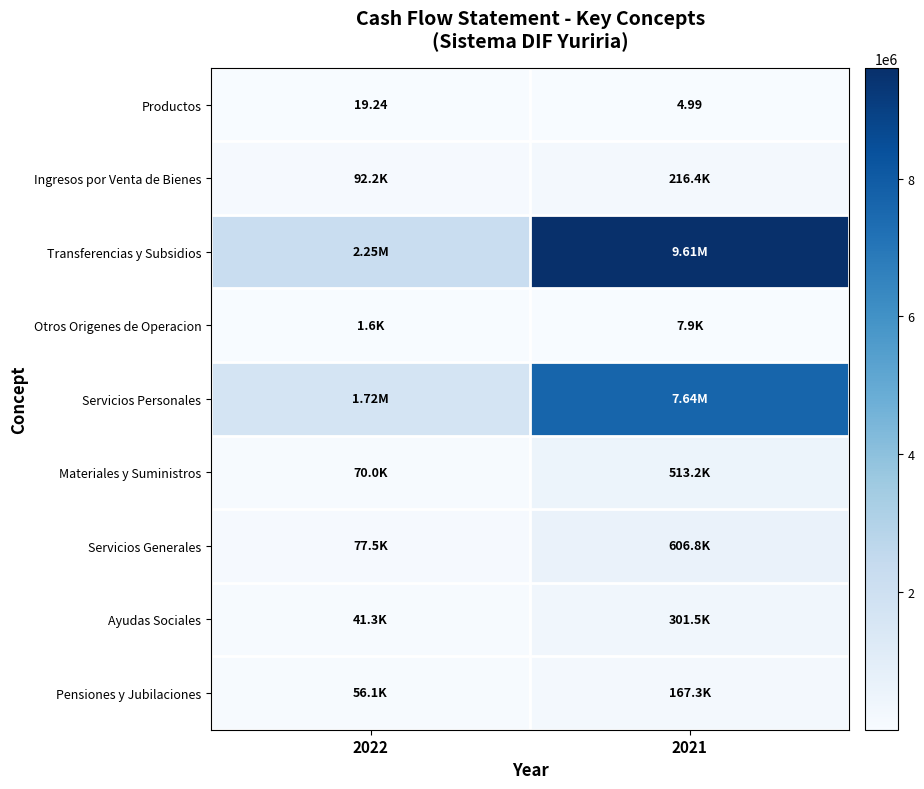

Which series has the widest spread of values?

Transferencias y Subsidios